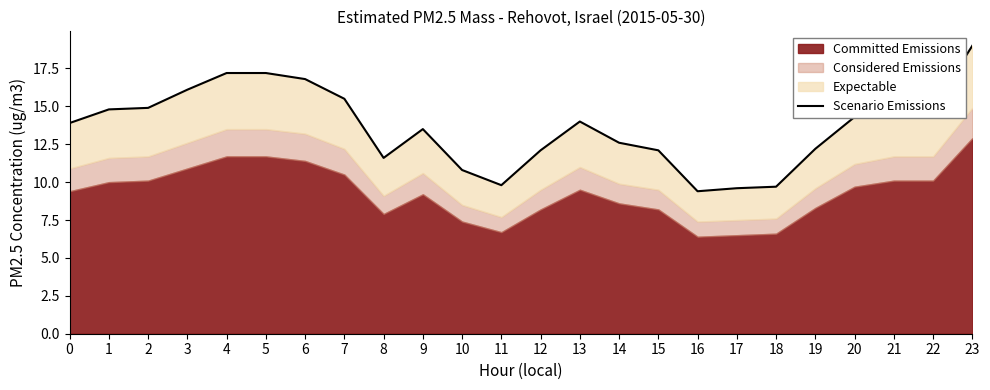

Is it true that the value at 22 is 23.4?

False